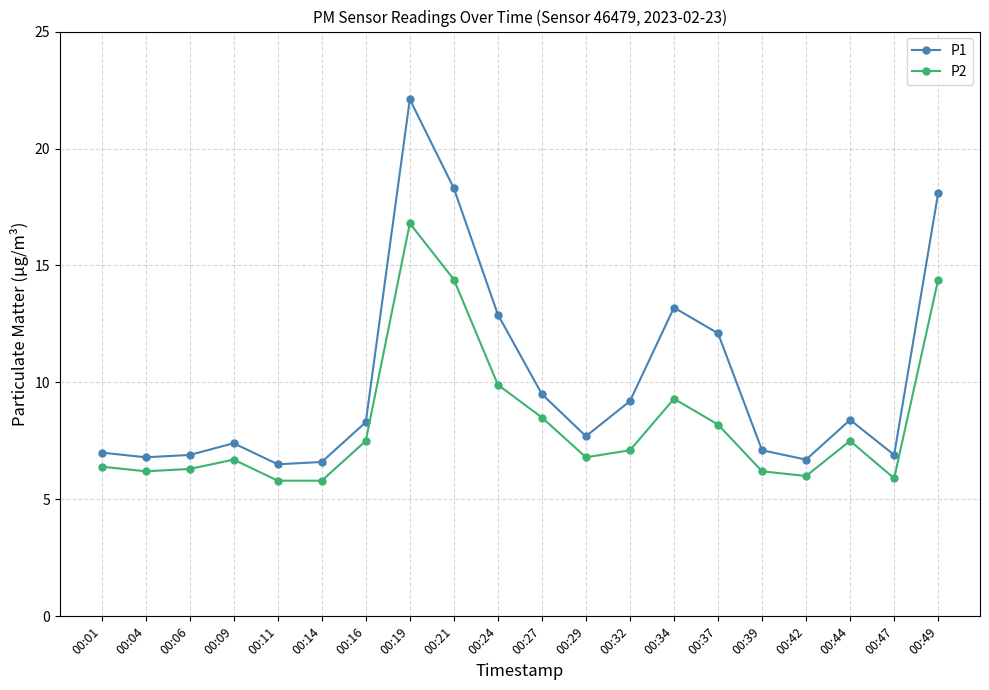

True or false: P1 and P2 cross at least once.

False